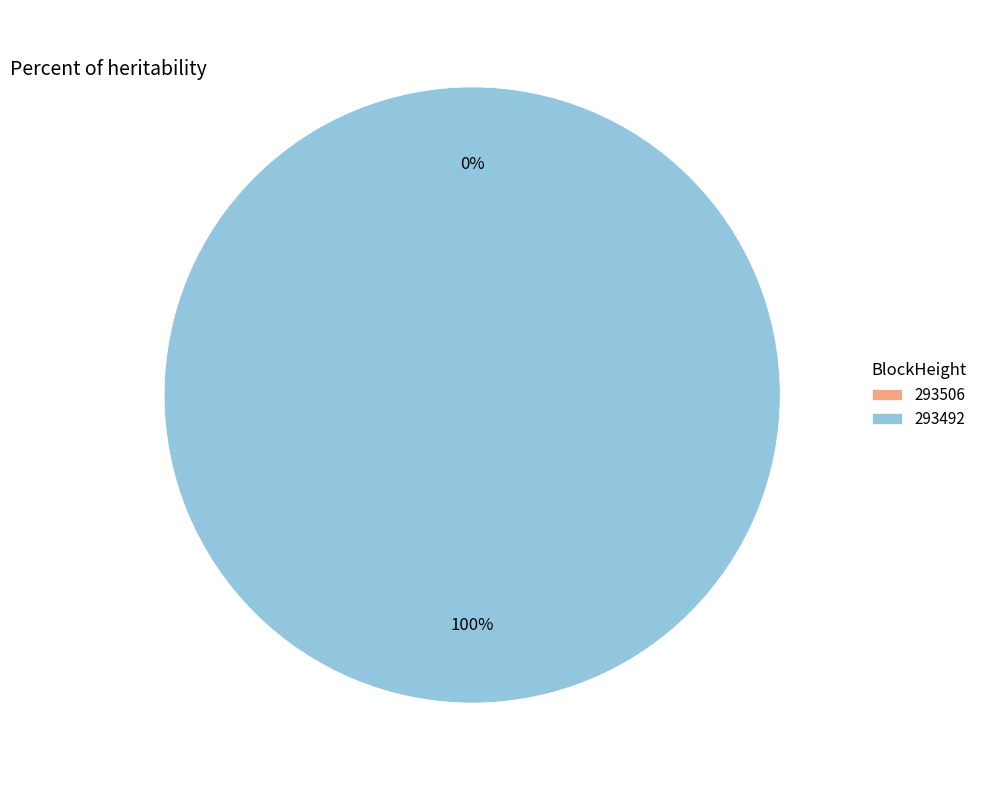

To the nearest percent, what is the average slice percentage?

50%